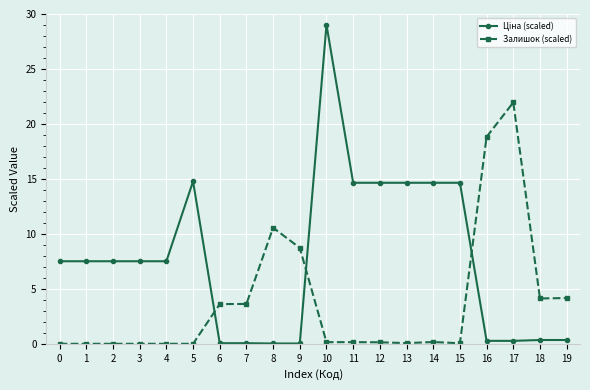

What is the difference between the second highest and second lowest values in the Залишок (scaled) series?

18.8